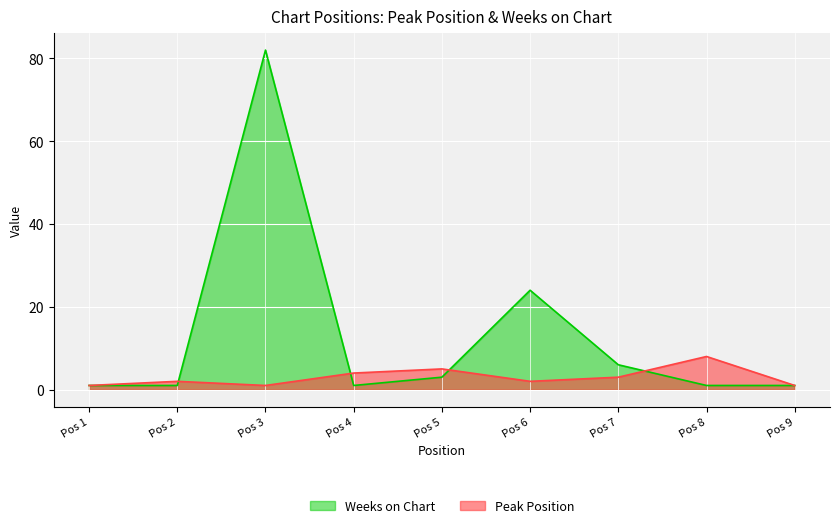

What is the difference between the Weeks on Chart values at Pos 4 and Pos 7?

5